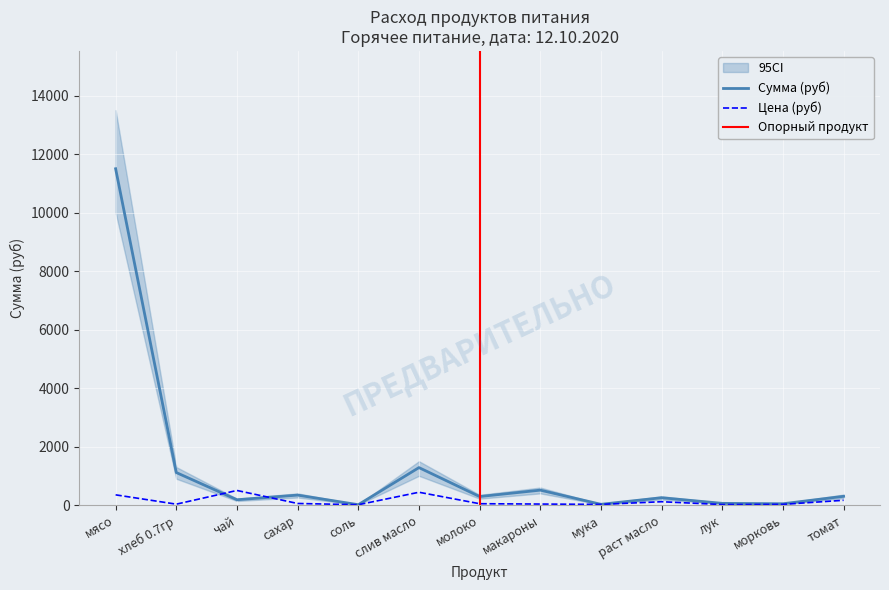

How many interior local peaks does the Сумма series have?

4